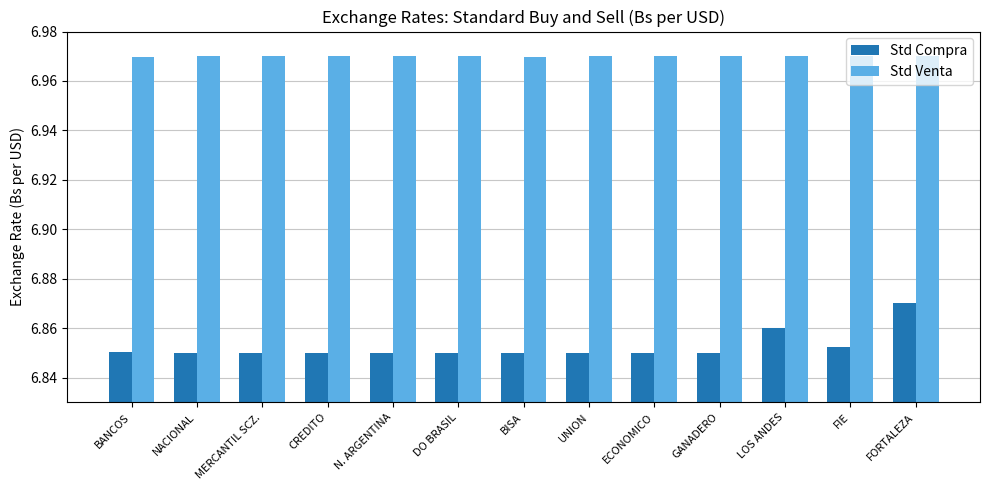

Which series changed the most between BANCOS and LOS ANDES?

Std Compra